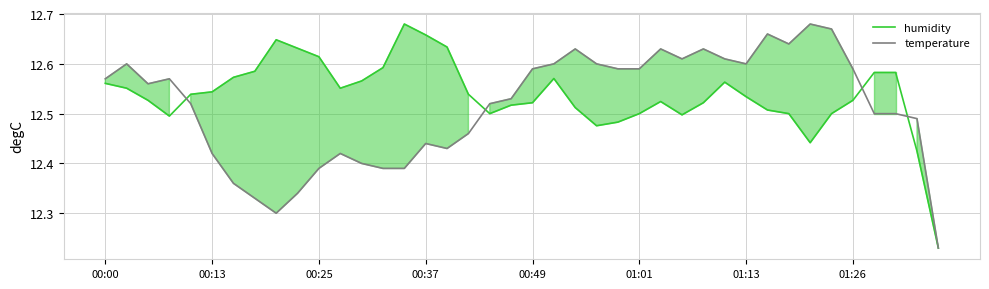

What are all the series names shown in the legend?

humidity, temperature